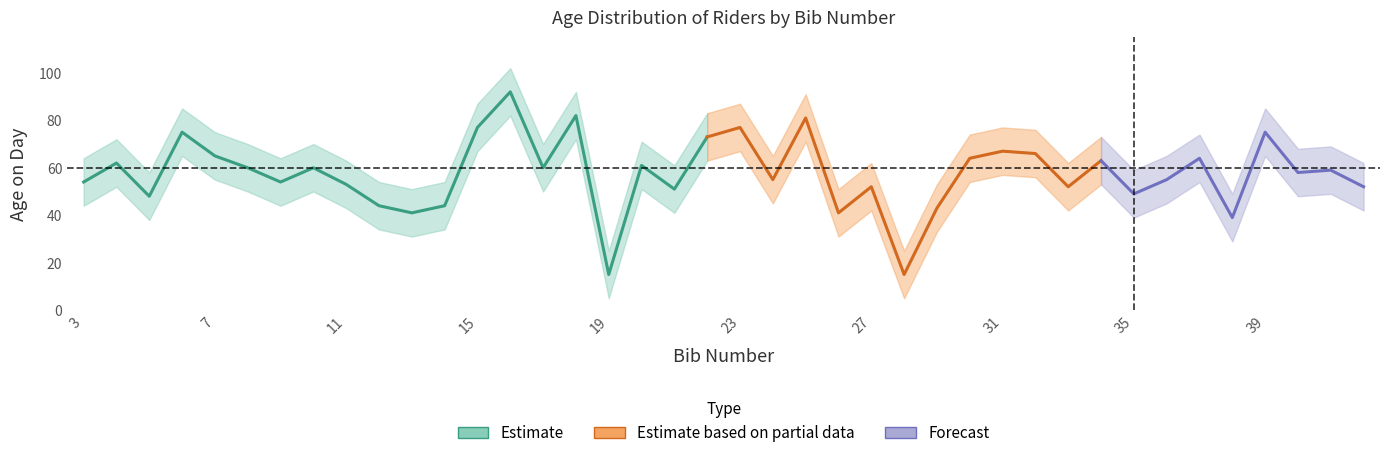

Read the age_upper value at 40.

68